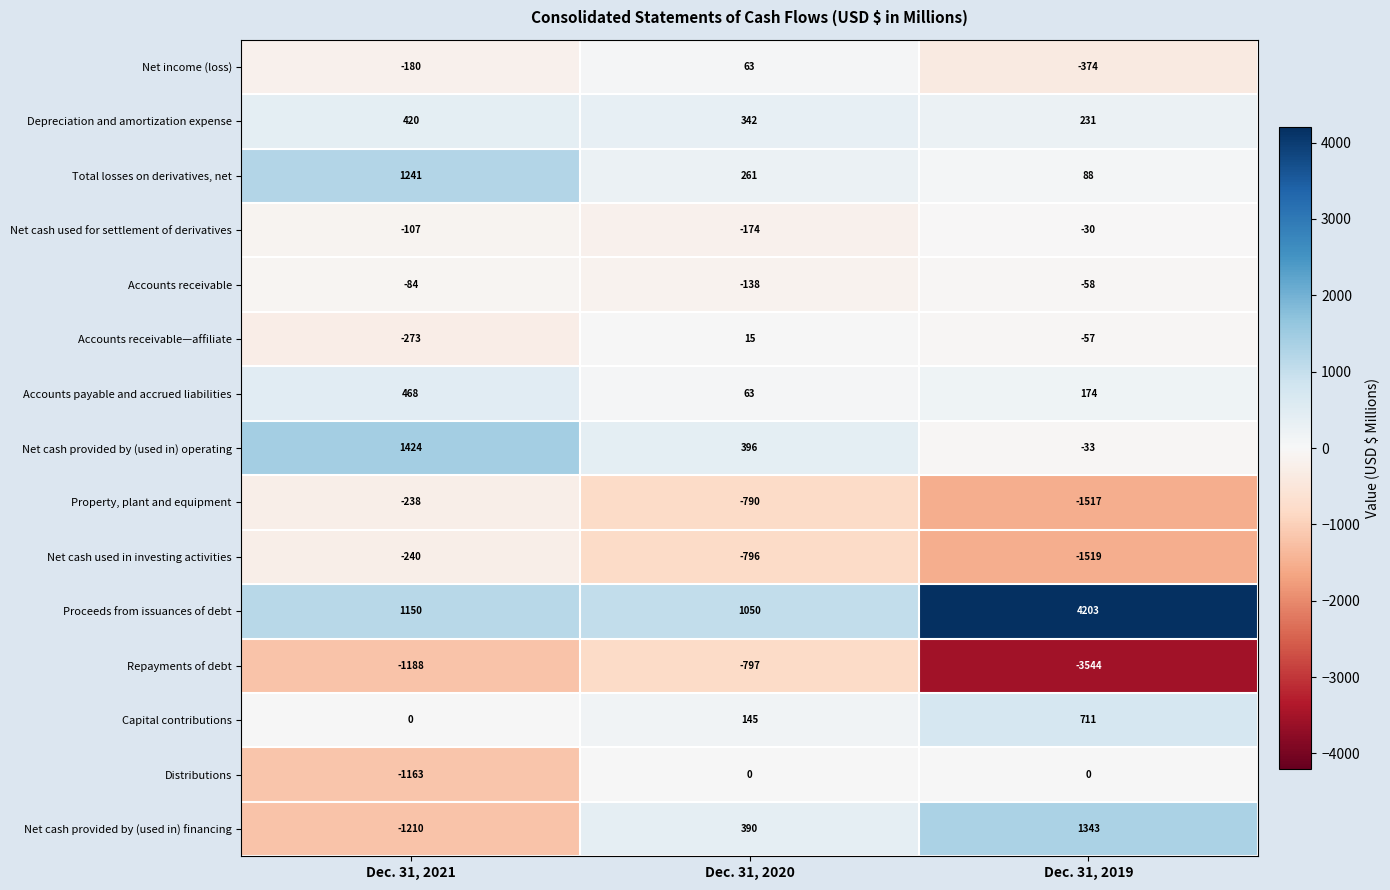

The value of Repayments of debt at Dec. 31, 2021 is -1188. True or false?

True